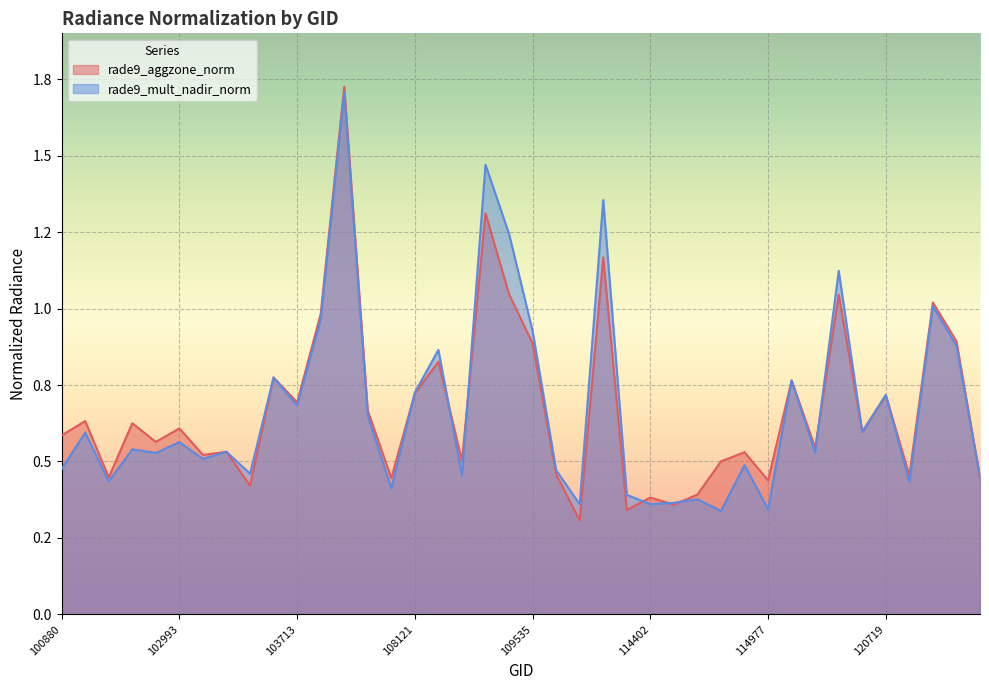

At which category does rade9_mult_nadir_norm reach its first local peak?

101006